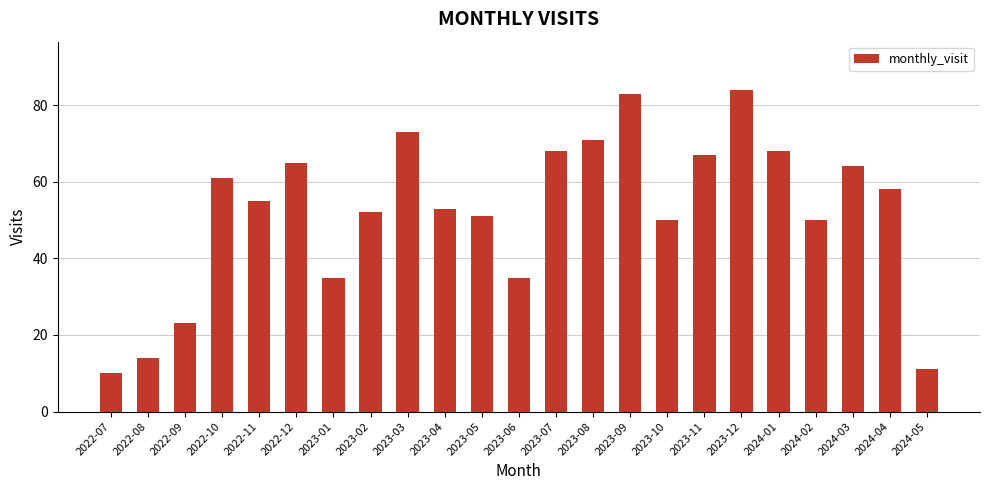

True or false: the data shows 58 at 2024-04.

True